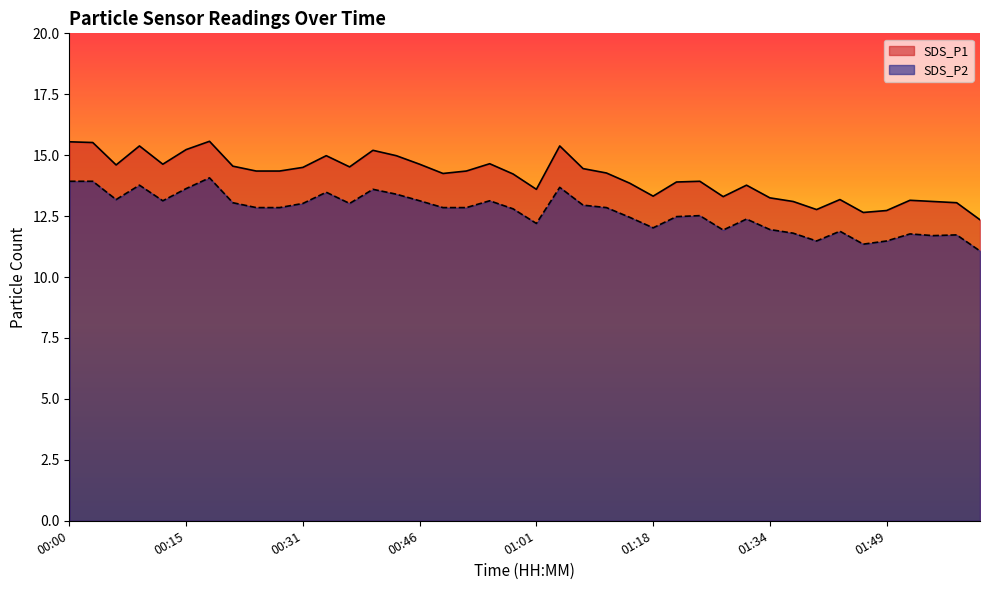

True or false: SDS_P1 and SDS_P2 intersect in this chart.

False